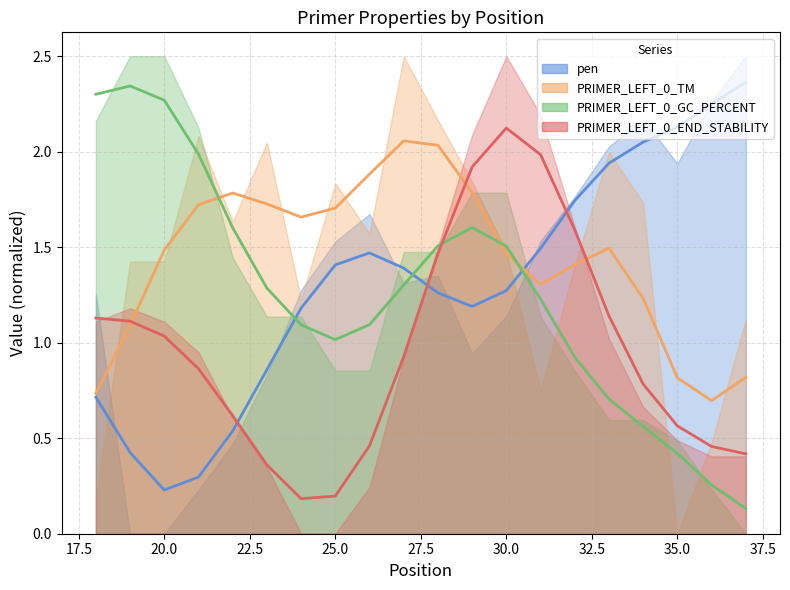

Which series has the largest total across all categories?

PRIMER_LEFT_0_TM (smooth)